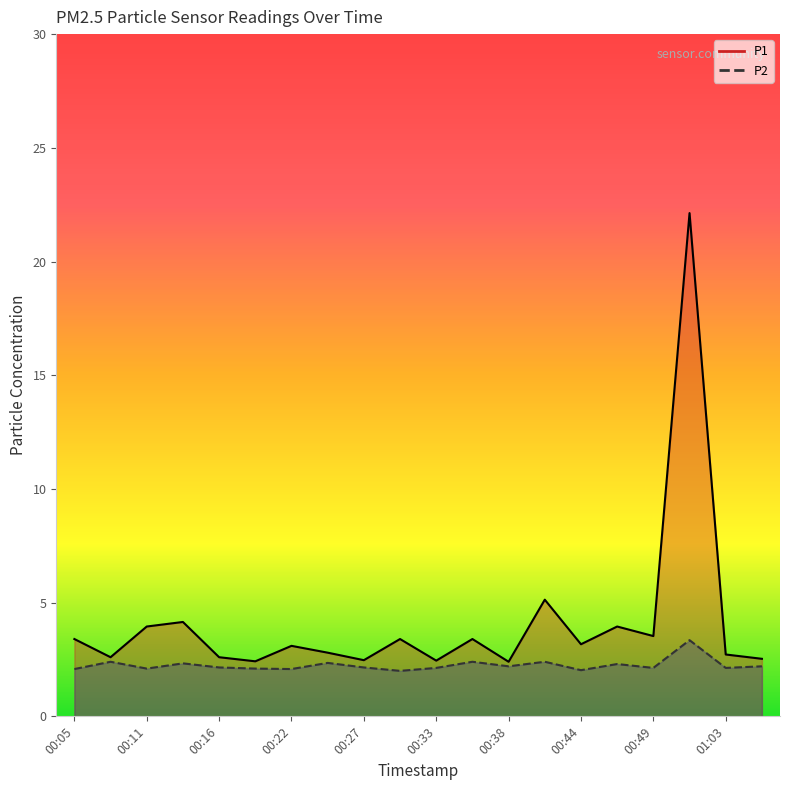

What is the label of the 5th point from the right?

00:46